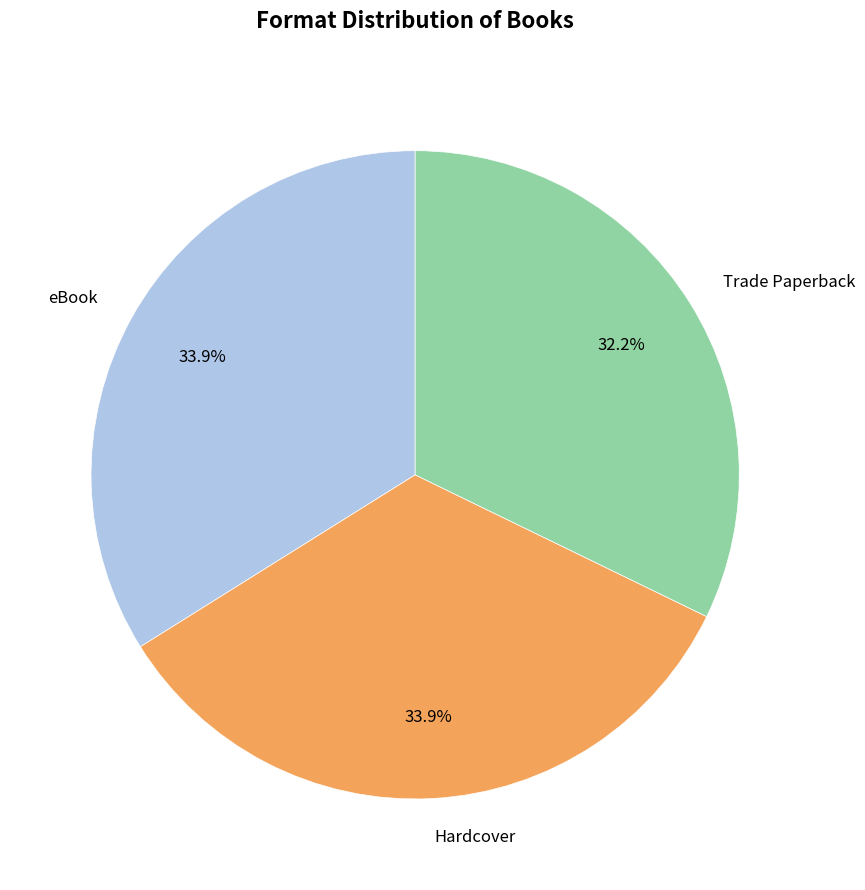

To the nearest percent, what is the average slice percentage?

33%